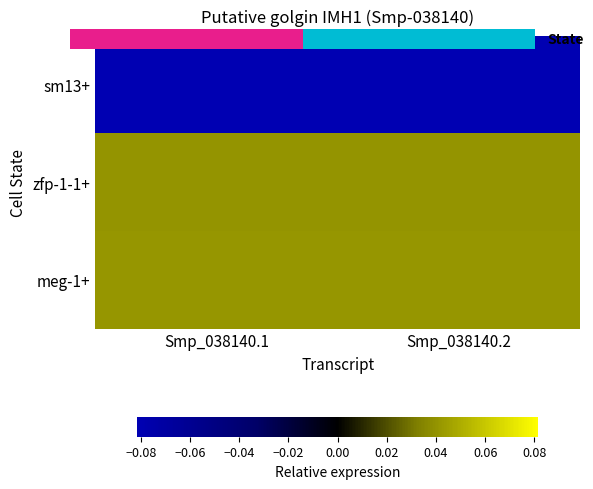

At how many categories does at least one series exceed 0?

2